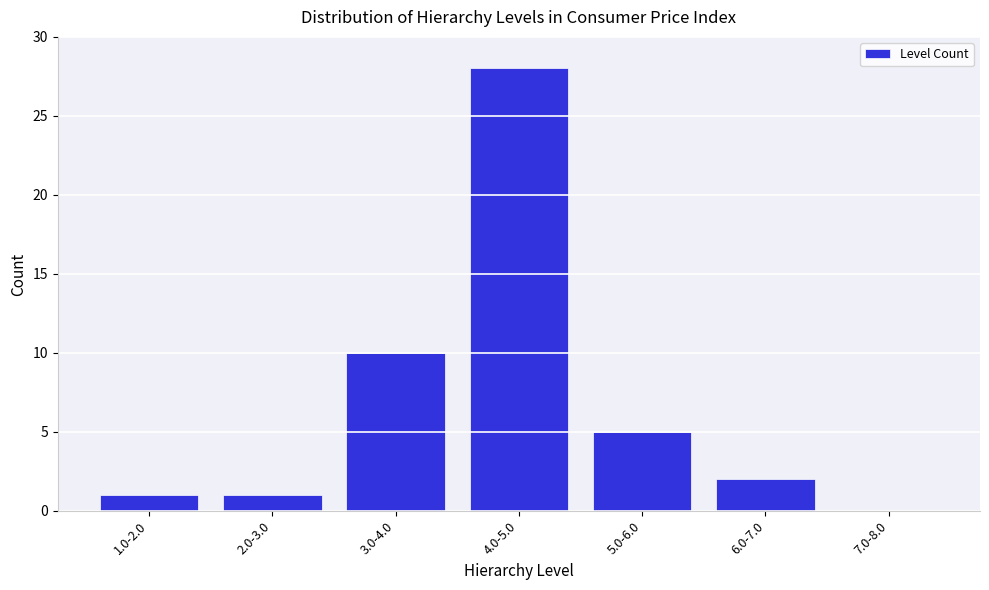

Reading left to right, list all the values displayed in this chart.

1.0-2.0=1	2.0-3.0=1	3.0-4.0=10	4.0-5.0=28	5.0-6.0=5	6.0-7.0=2	7.0-8.0=0